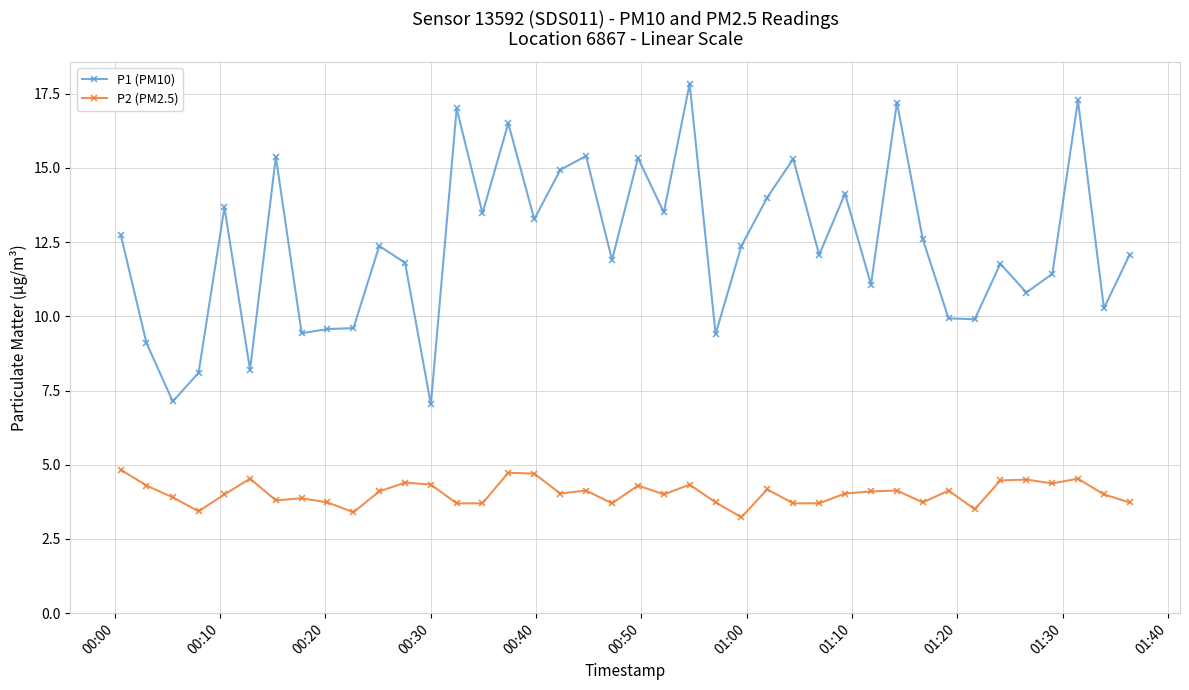

Count the number of categories in the chart.

40